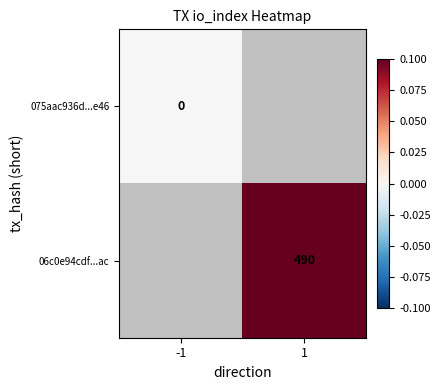

True or false: 06c0e94cdf...ac has a value of 210 at 1.

False